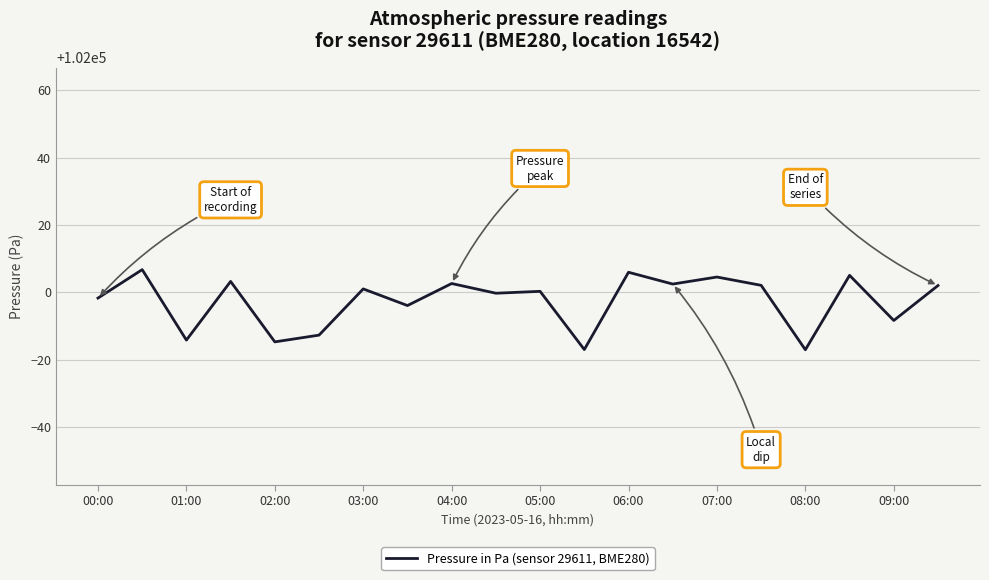

True or false: there are more than 2 points higher than both neighbors.

True